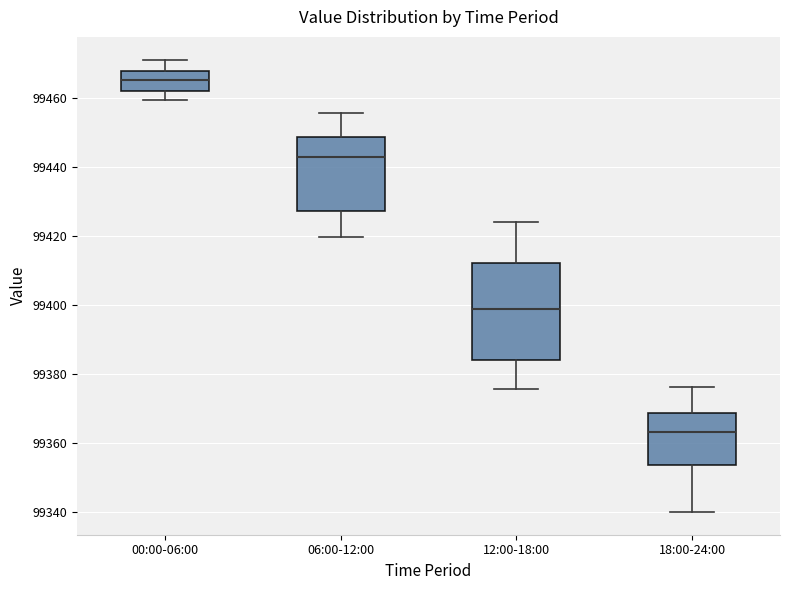

Reading left to right, read every box against the y-axis: the position of its median line, the range the box covers, and the ends of its whiskers. The values are not printed on the chart, so give them approximately, as read against the axis.

00:00-06:00: median 99466, box 99462 to 99468, whiskers 99460 to 99472
06:00-12:00: median 99442, box 99428 to 99448, whiskers 99420 to 99456
12:00-18:00: median 99398, box 99384 to 99412, whiskers 99376 to 99424
18:00-24:00: median 99364, box 99354 to 99368, whiskers 99340 to 99376